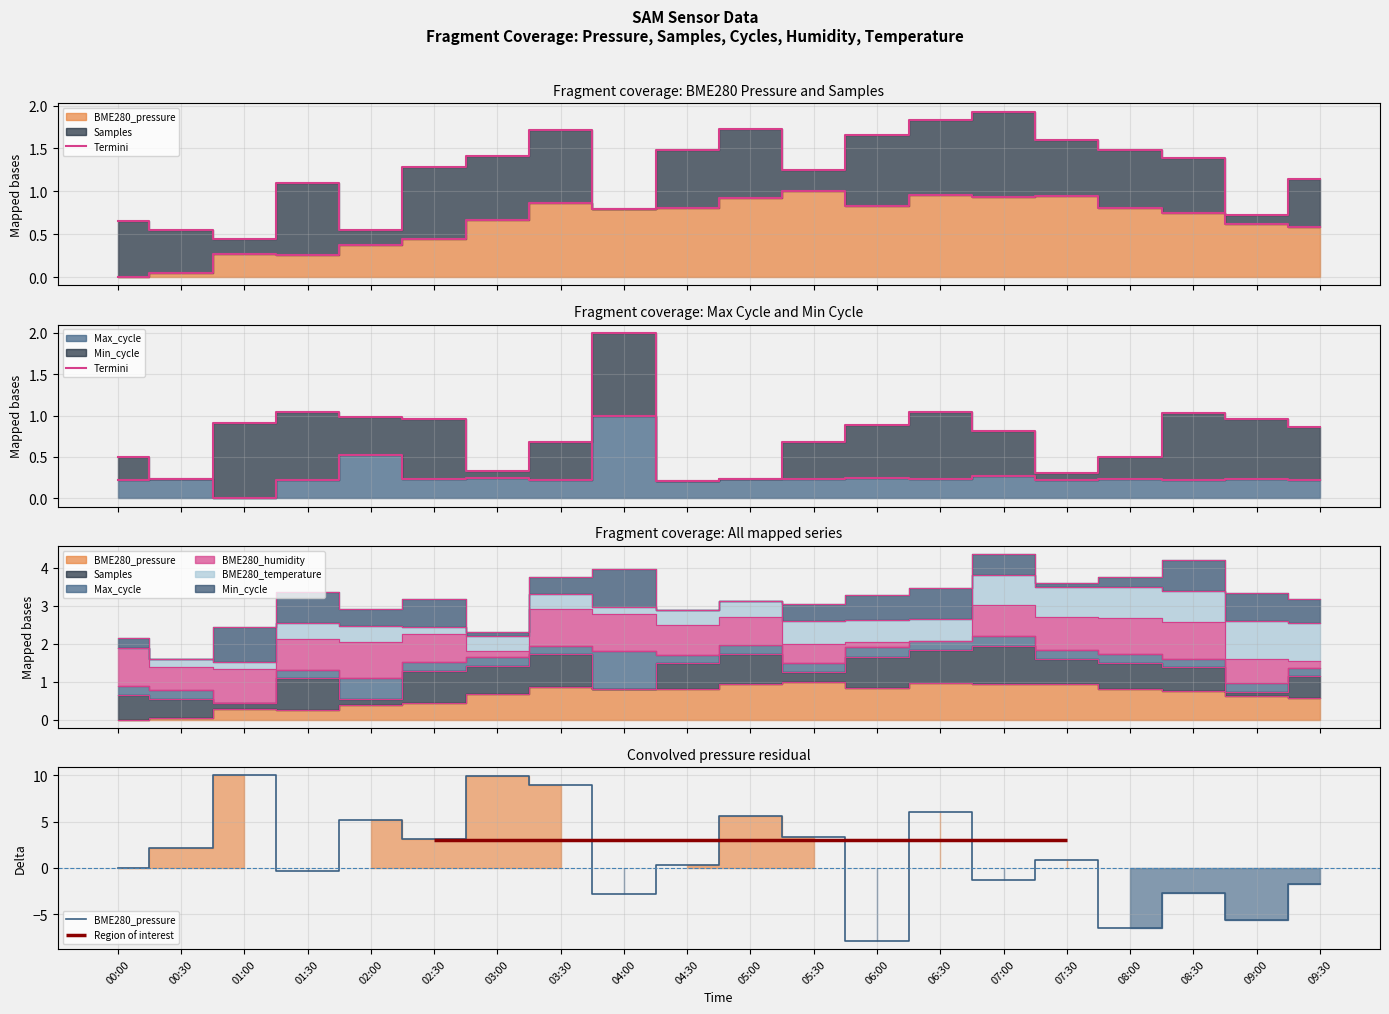

Which series ends up on top after the final intersection of Termini and BME280_pressure?

Termini